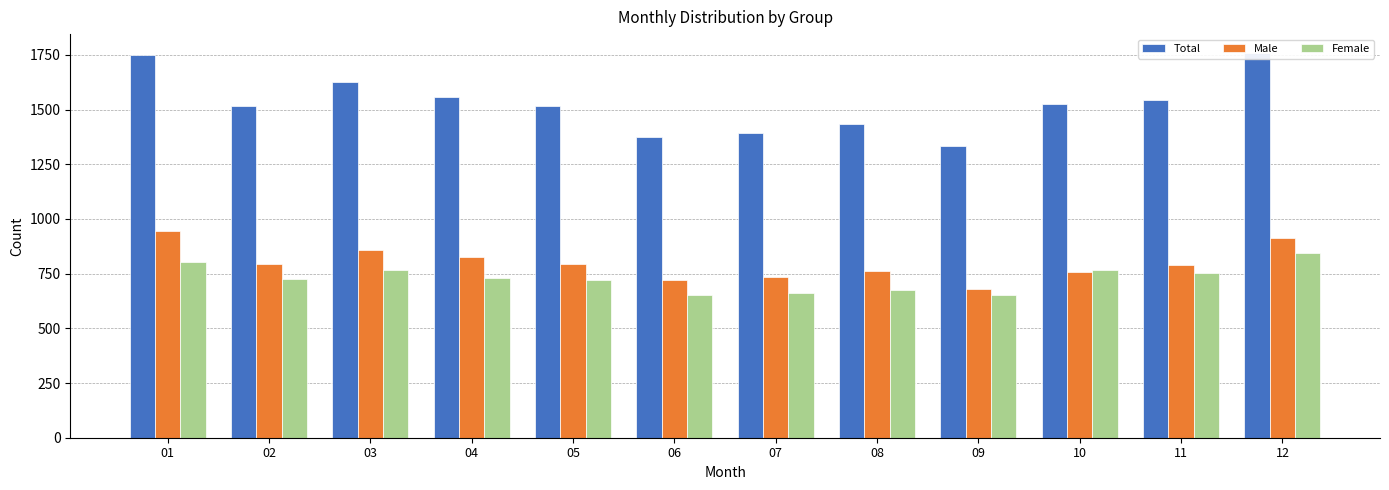

Reading left to right, what are all the values shown in this chart?

Total: 01=1748	02=1518	03=1624	04=1559	05=1518	06=1373	07=1393	08=1434	09=1333	10=1524	11=1544	12=1757
Male: 01=945	02=794	03=857	04=827	05=796	06=722	07=733	08=761	09=681	10=756	11=790	12=914
Female: 01=803	02=724	03=767	04=732	05=722	06=651	07=660	08=673	09=652	10=768	11=754	12=843